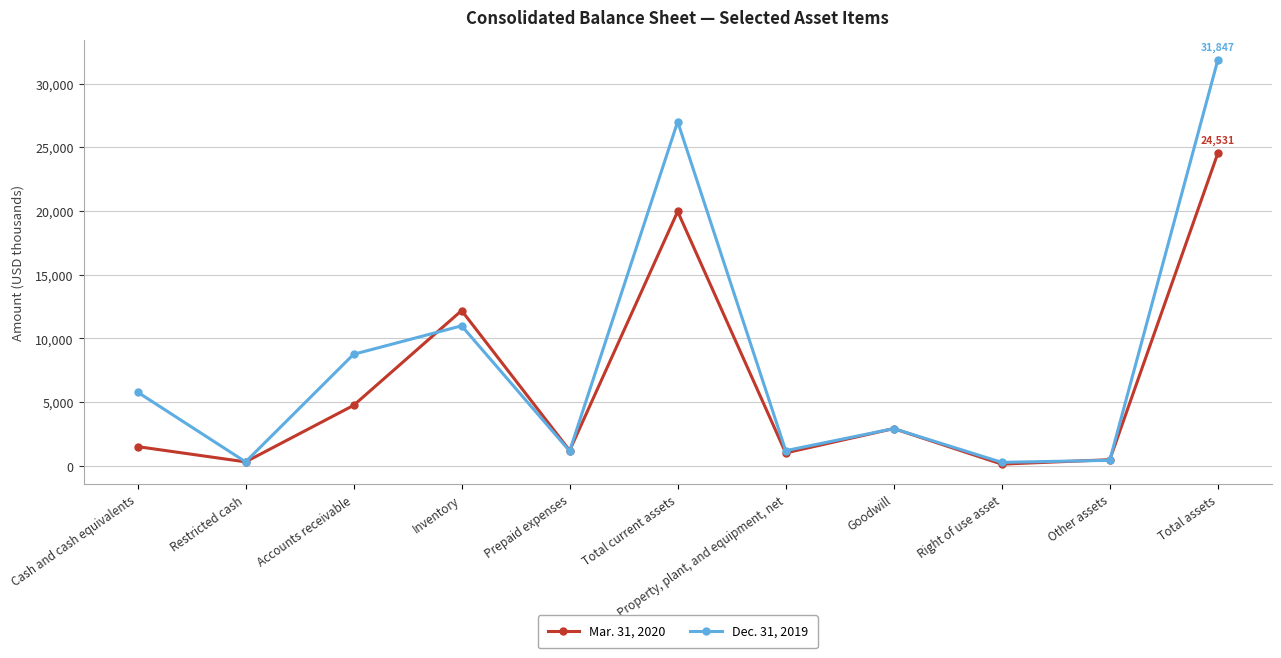

Rank the series at Property, plant, and equipment, net from highest to lowest value.

Dec. 31, 2019, Mar. 31, 2020